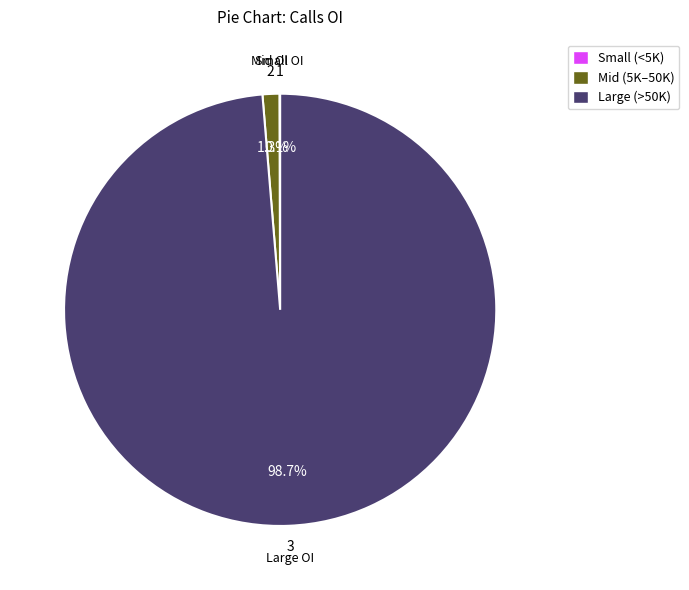

Is there a majority slice in this chart?

Yes